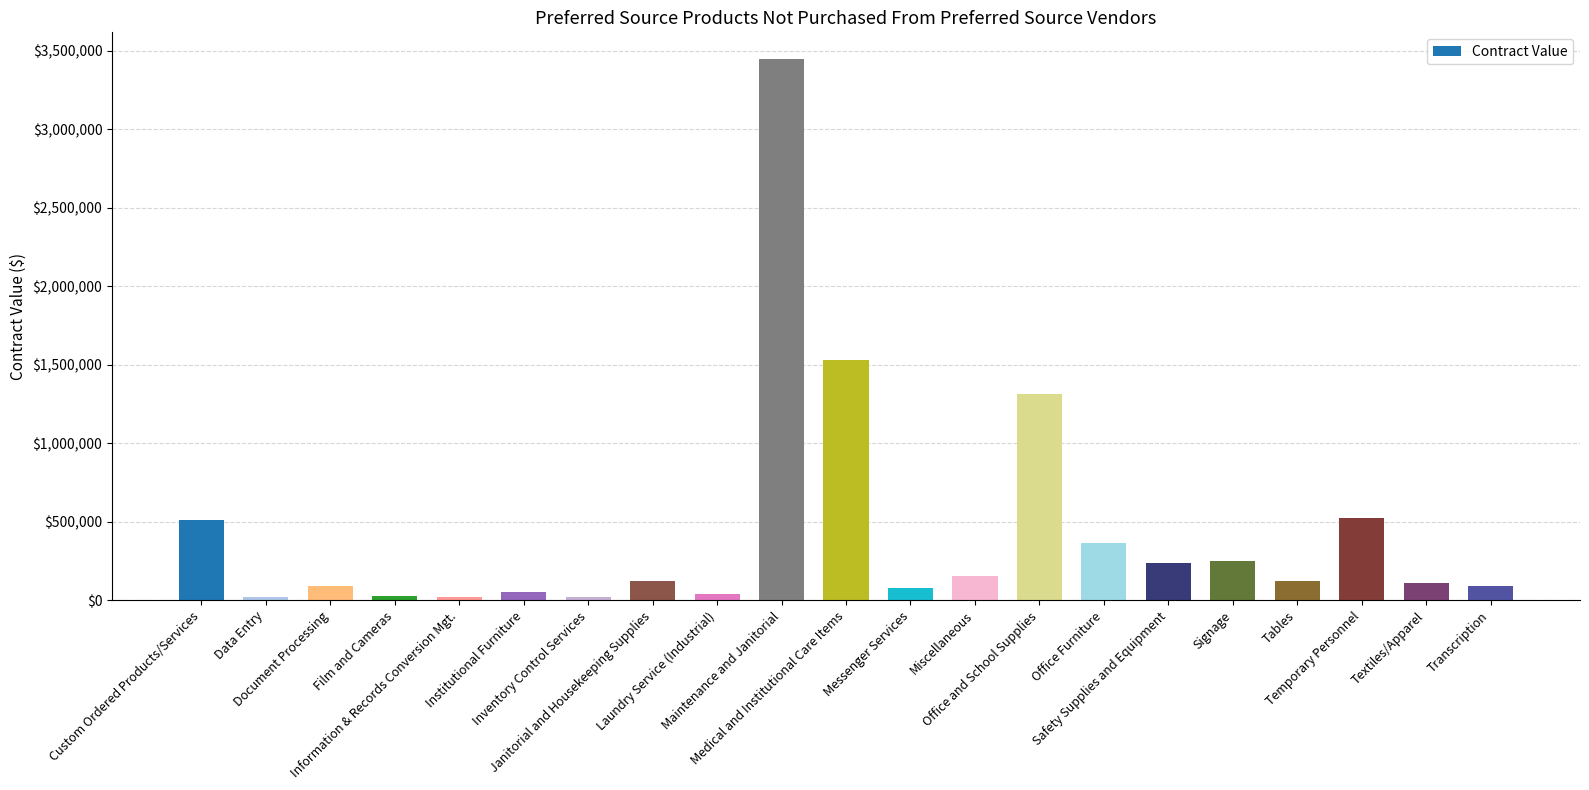

The chart shows a value of 526080.0 at Temporary Personnel. True or false?

True